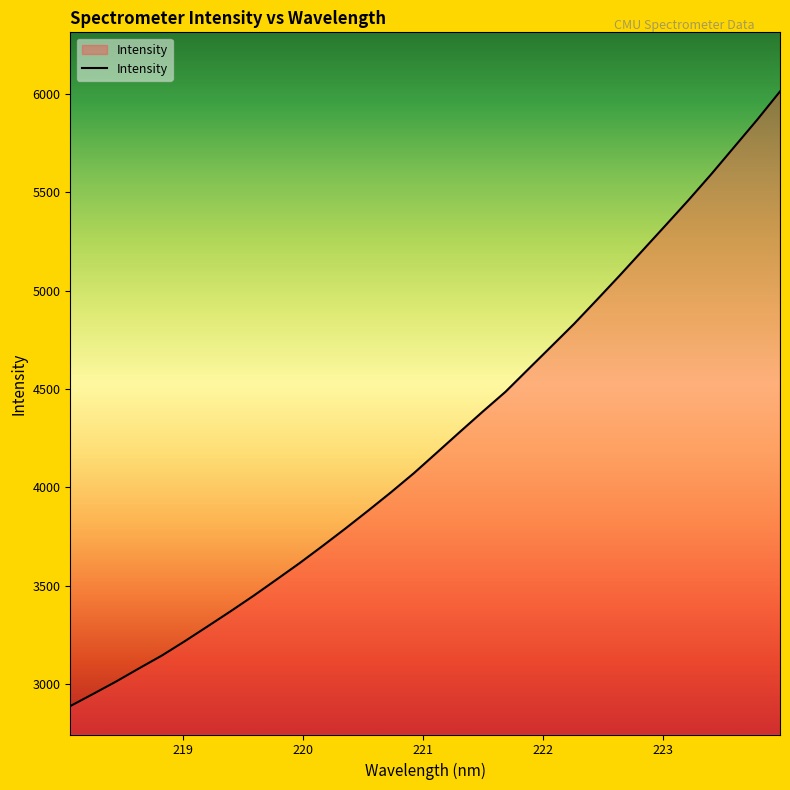

What is the maximum value shown in the chart?

6012.5